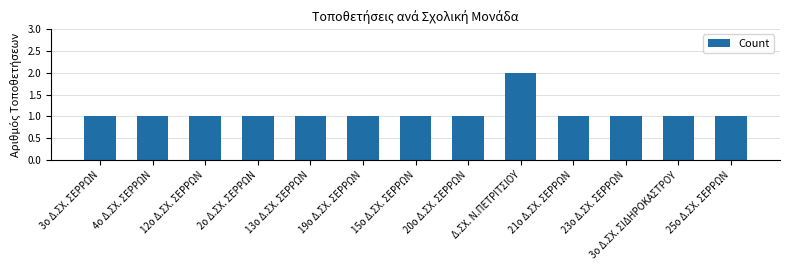

How many series are shown in this chart?

1